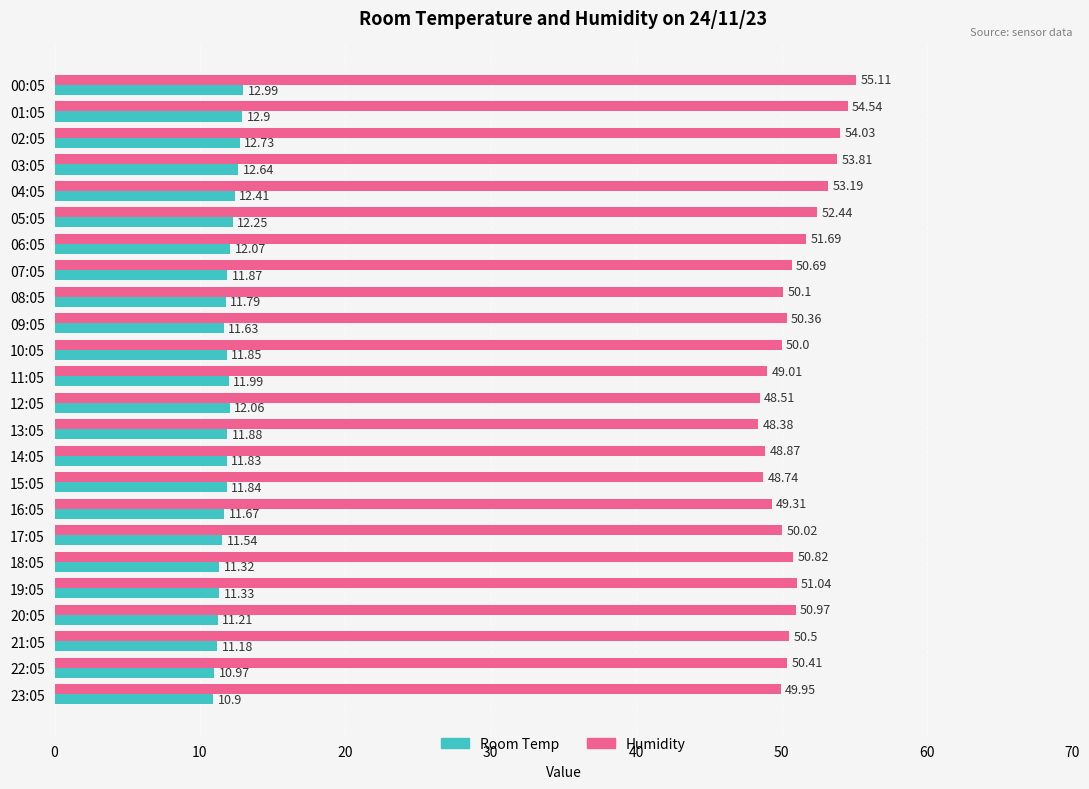

At how many categories does at least one series exceed 45?

24